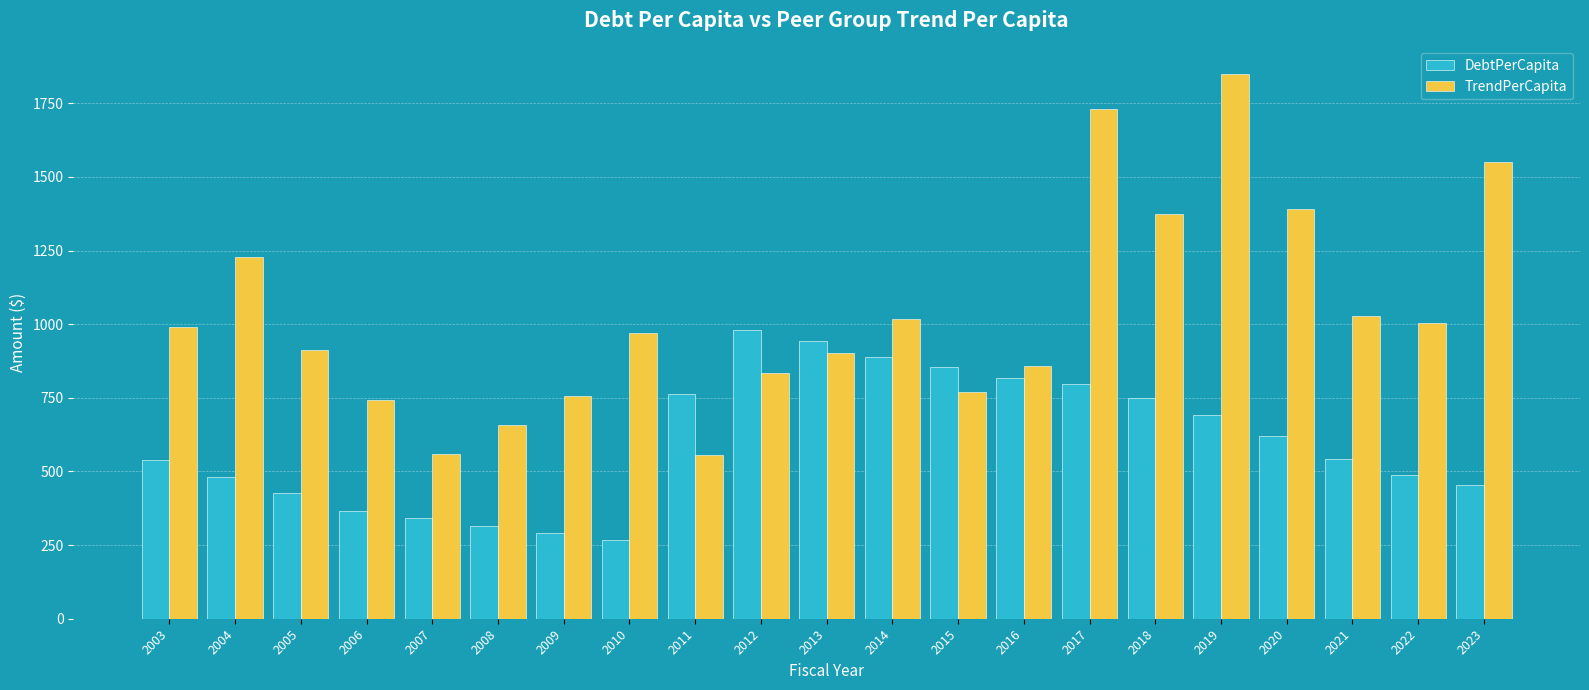

At which category does the chart reach its peak across all series?

2019